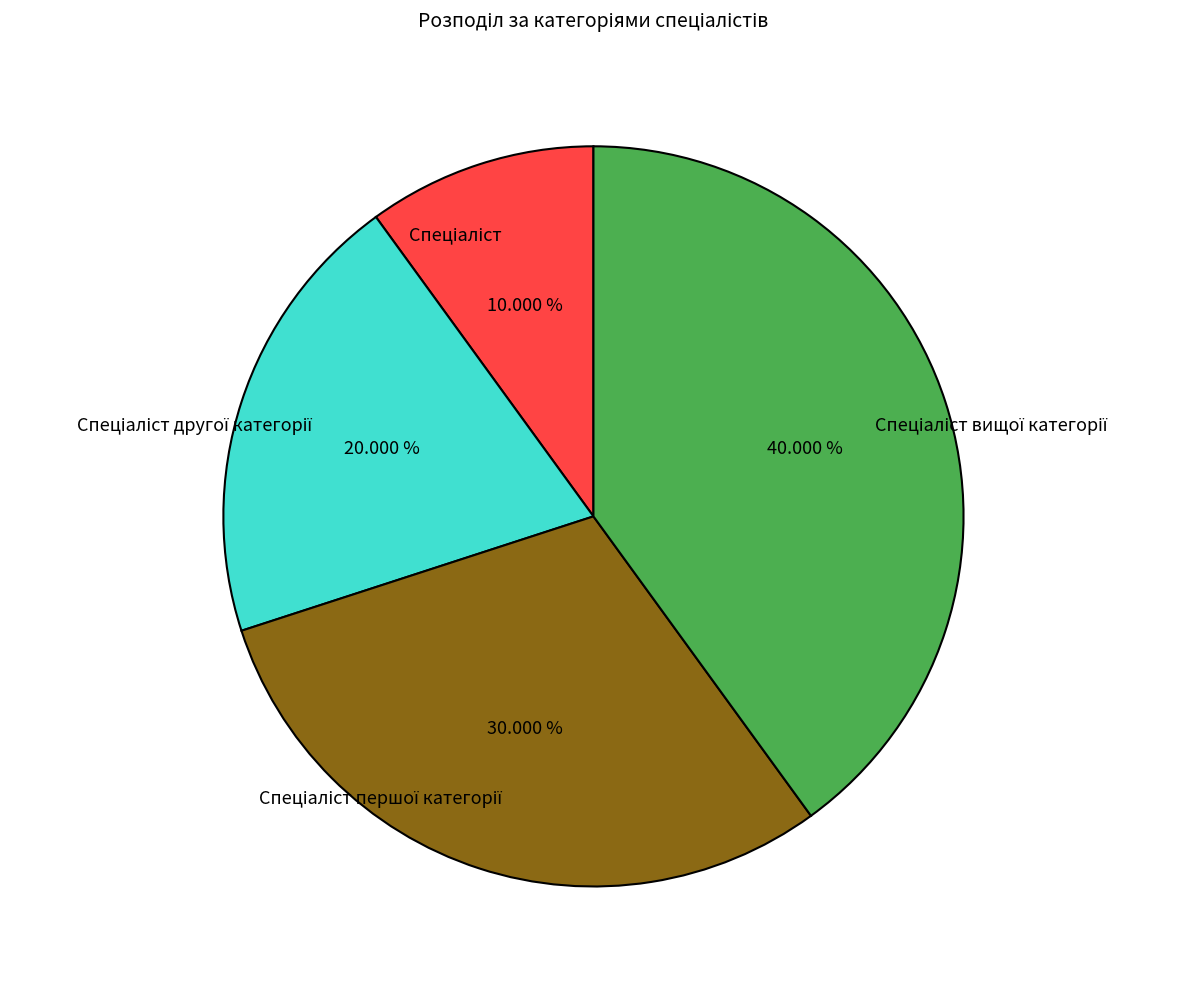

Is there any slice that represents more than half of the pie?

No